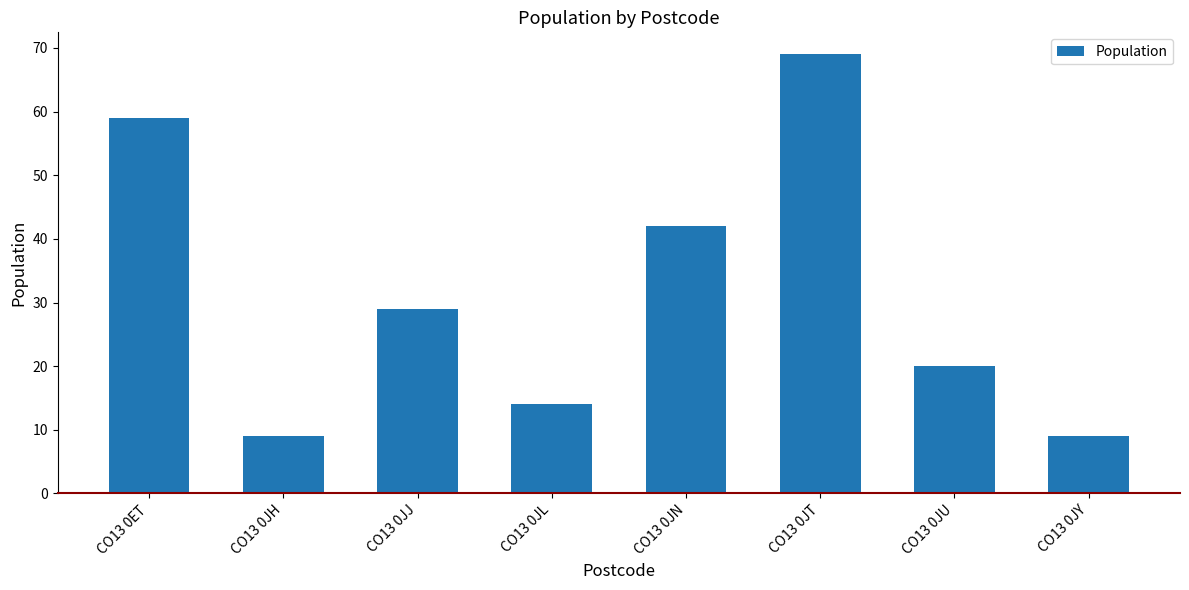

What is the difference between the second highest and second lowest values?

50